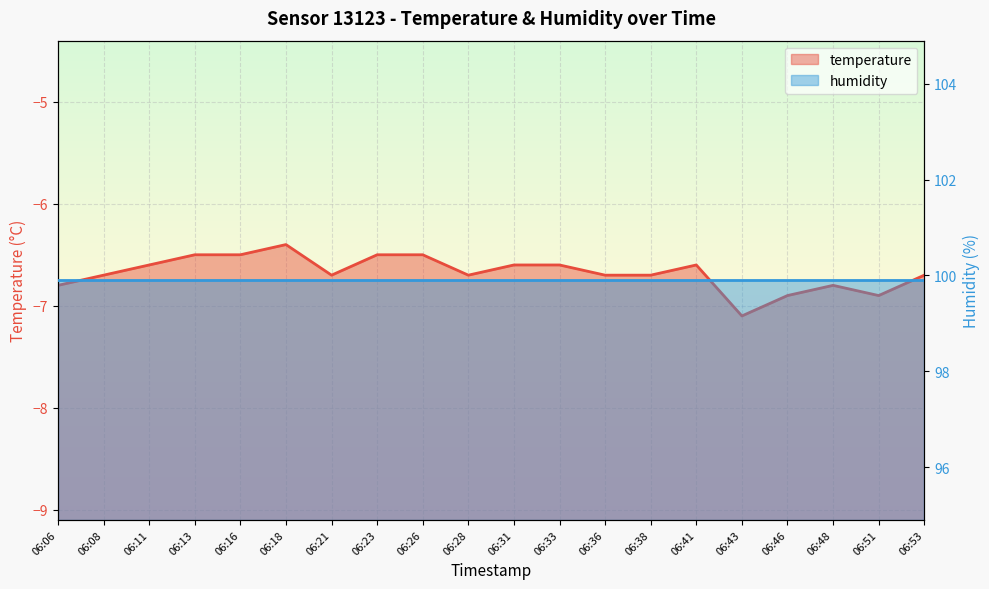

What is the value of the 19th point from the left?

-6.9